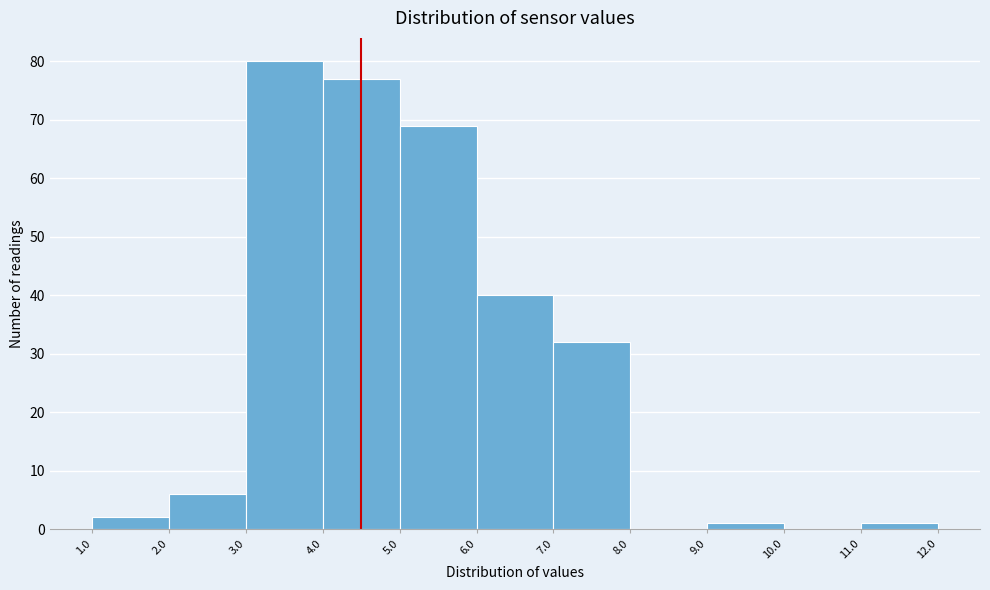

Reading left to right, list every bar in this chart as the range it spans on the x-axis followed by its height. The values are not printed on the chart, so give them approximately, as read against the axis.

1.0 to 2.0: 2
2.0 to 3.0: 6
3.0 to 4.0: 80
4.0 to 5.0: 77
5.0 to 6.0: 69
6.0 to 7.0: 40
7.0 to 8.0: 32
8.0 to 9.0: 0
9.0 to 10.0: 1
10.0 to 11.0: 0
11.0 to 12.0: 1